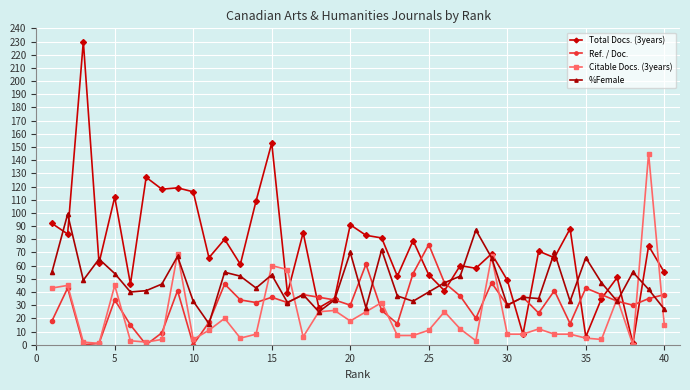

True or false: Total Docs. (3years) and %Female intersect in this chart.

True